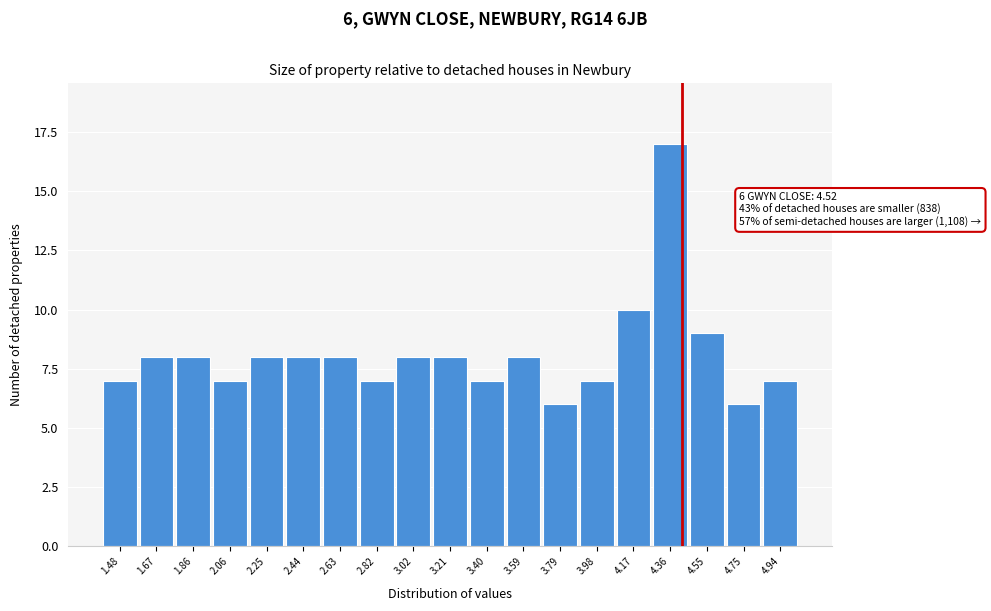

Reading left to right, what are all the values shown in this chart?

1.48=7	1.67=8	1.86=8	2.06=7	2.25=8	2.44=8	2.63=8	2.82=7	3.02=8	3.21=8	3.40=7	3.59=8	3.79=6	3.98=7	4.17=10	4.36=17	4.55=9	4.75=6	4.94=7